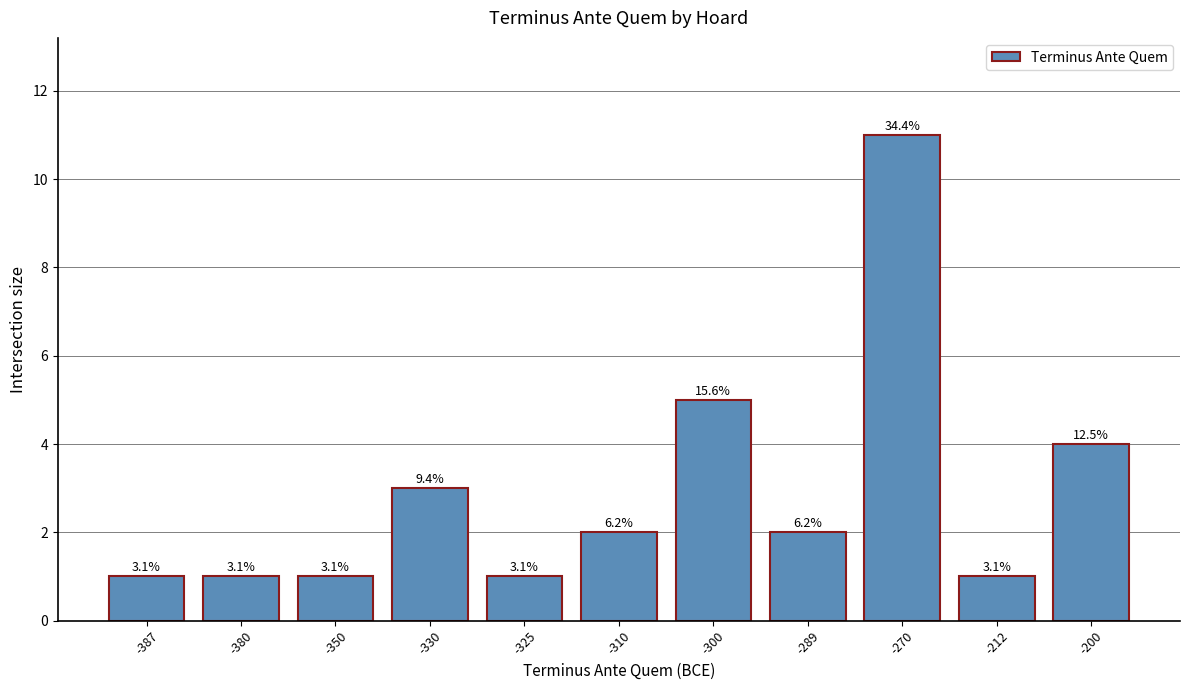

Which label corresponds to the largest value in the chart?

-270